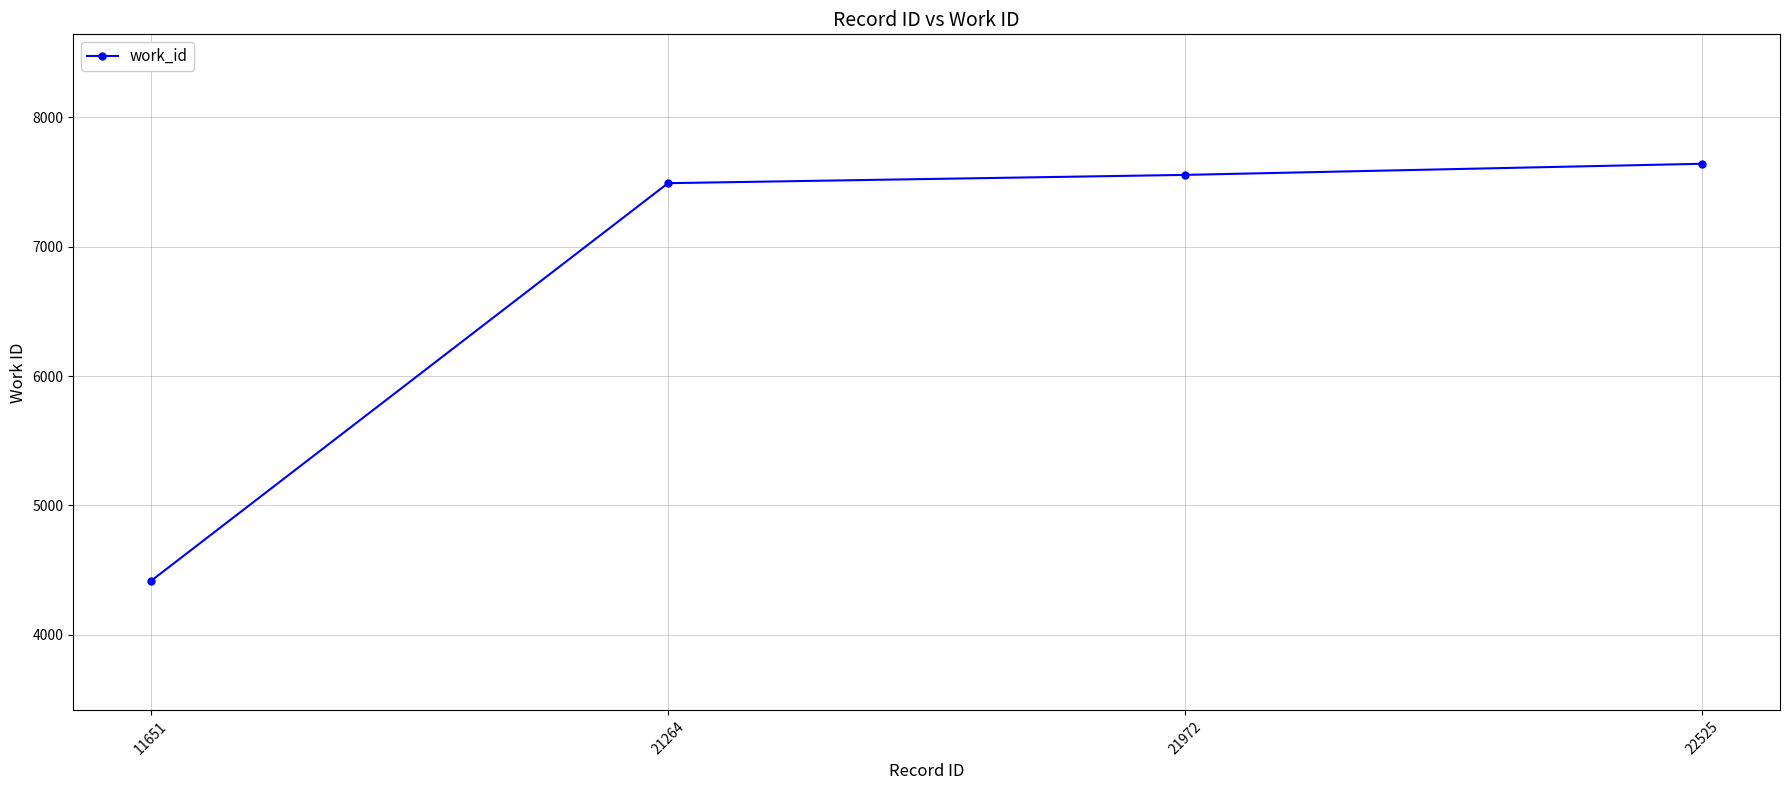

List the labels in order of value, largest first.

22525, 21972, 21264, 11651